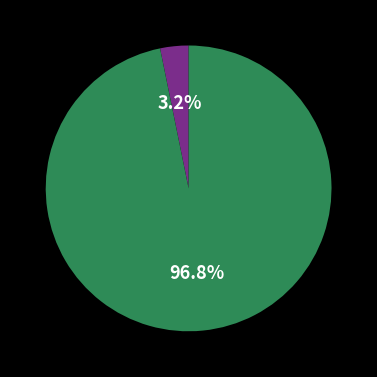

Count the number of slices in the pie.

2